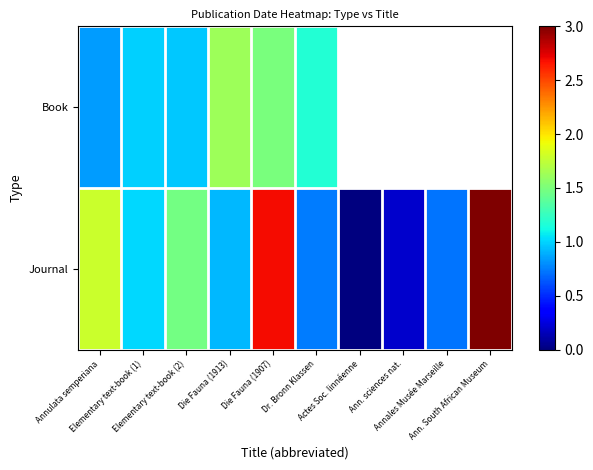

At Ann. sciences nat., list the series in order from smallest to largest.

Book, Journal